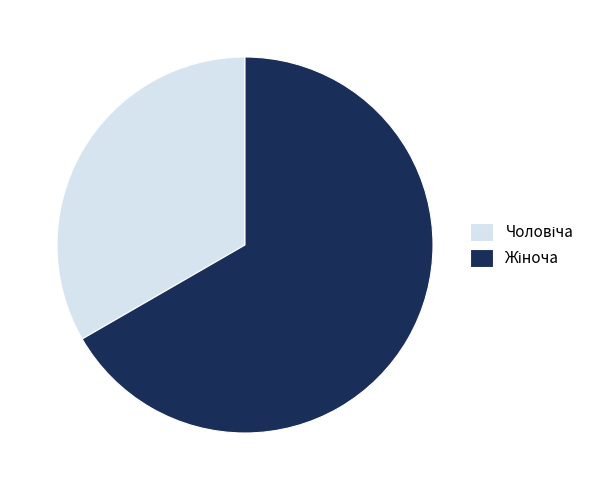

Is there any slice that represents more than half of the pie?

Yes